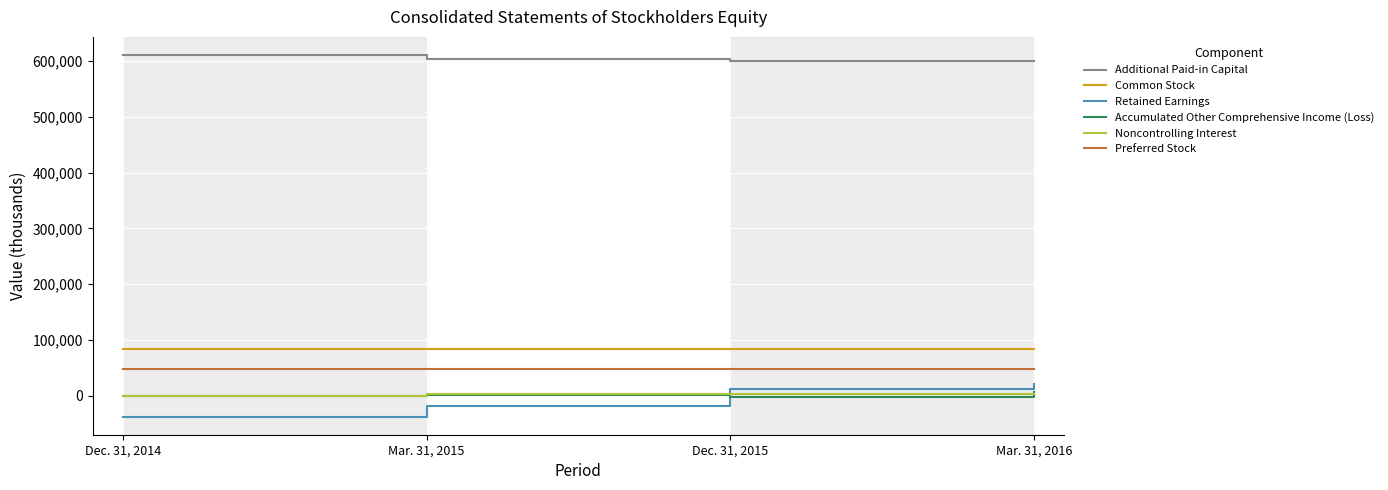

True or false: Additional Paid-in Capital has a value of 312974 at Mar. 31, 2015.

False